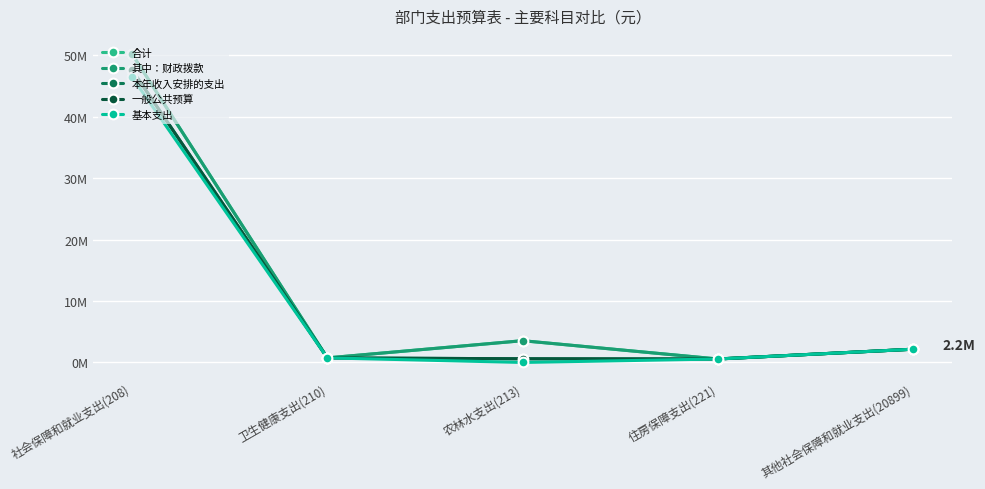

The value of 其中：财政拨款 at 卫生健康支出(210) is 744878.4. True or false?

True